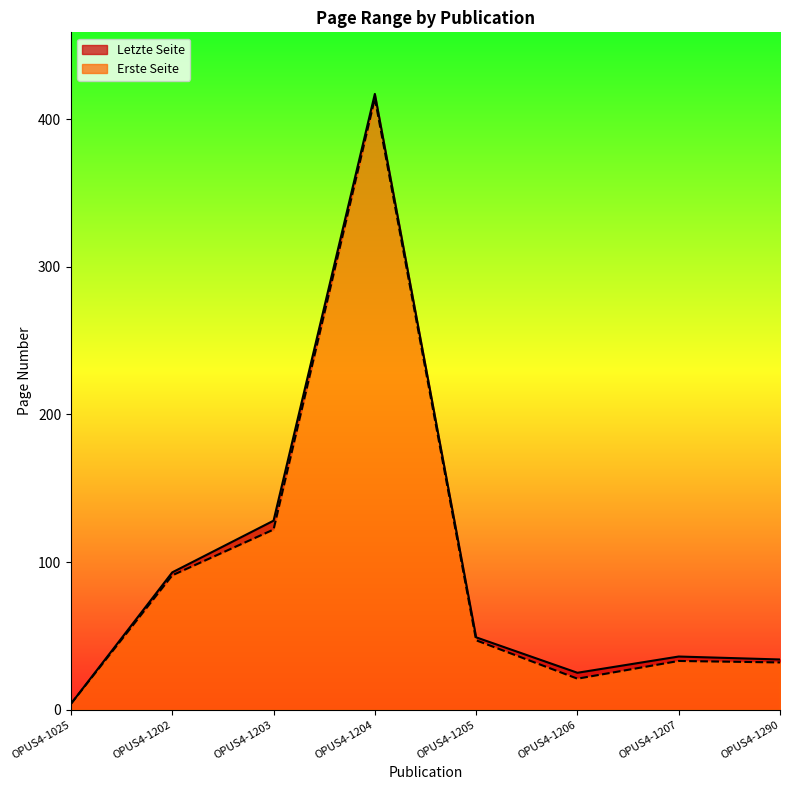

How many values in the Letzte Seite series exceed 49?

3